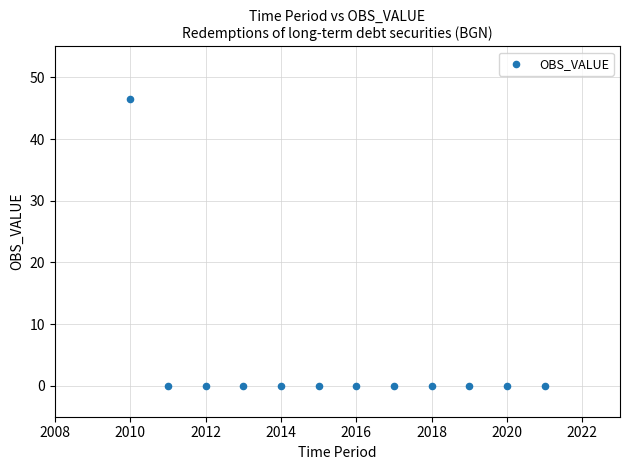

What is the average Y value?

3.9